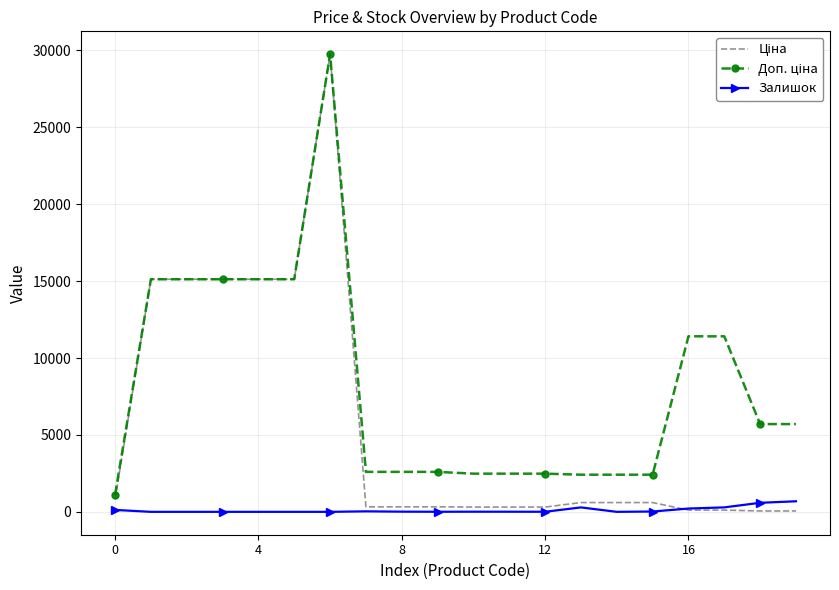

List the series in order of their peak value, highest first.

Ціна, Доп. ціна, Залишок